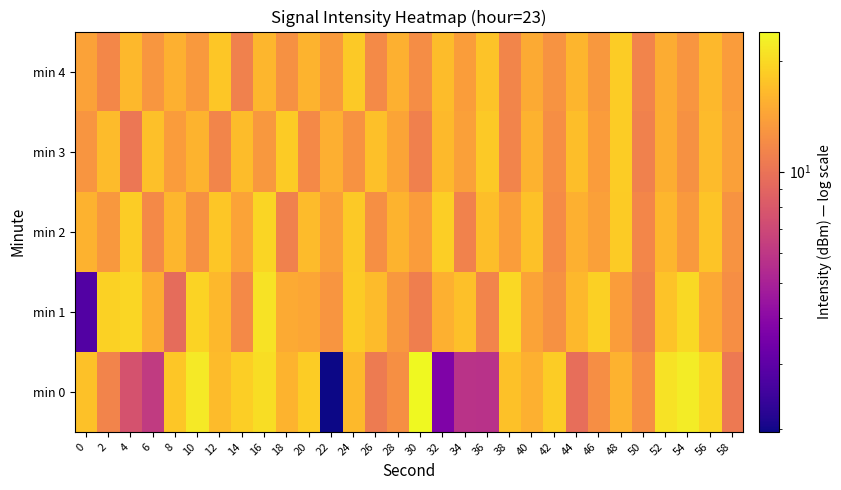

Count the number of categories in the chart.

30